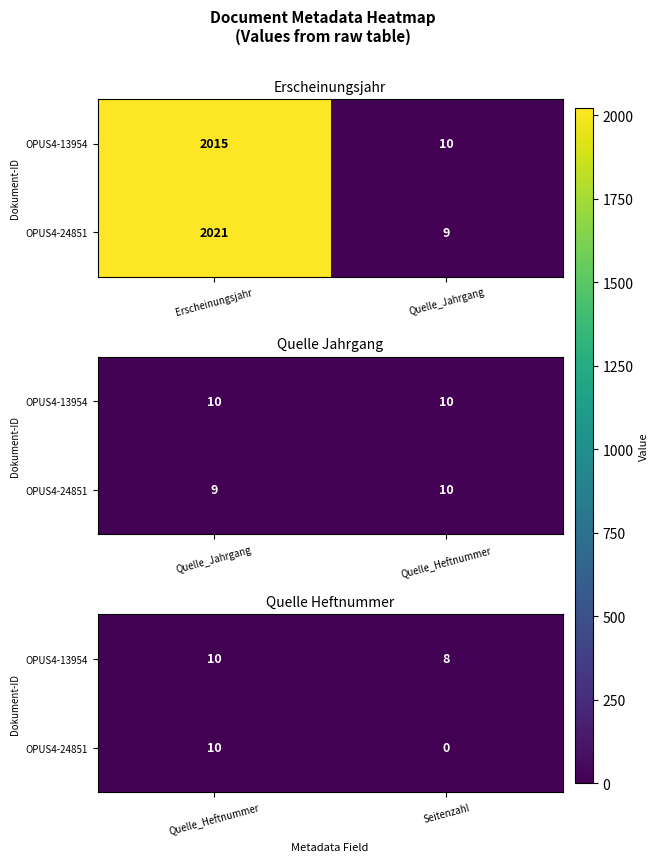

How many data points in OPUS4-13954 are less than 10?

1